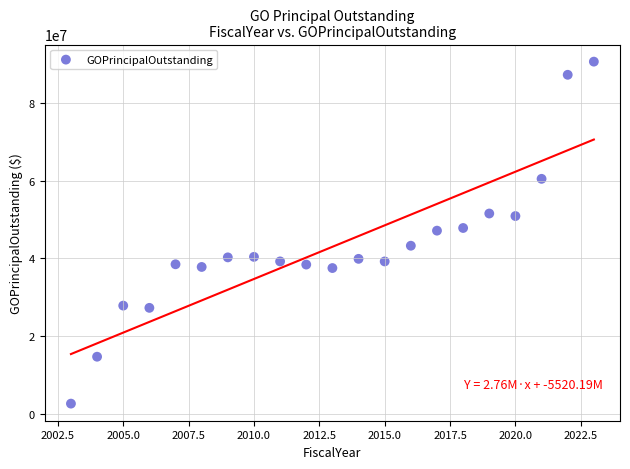

What is the range of X values (max minus min)?

20